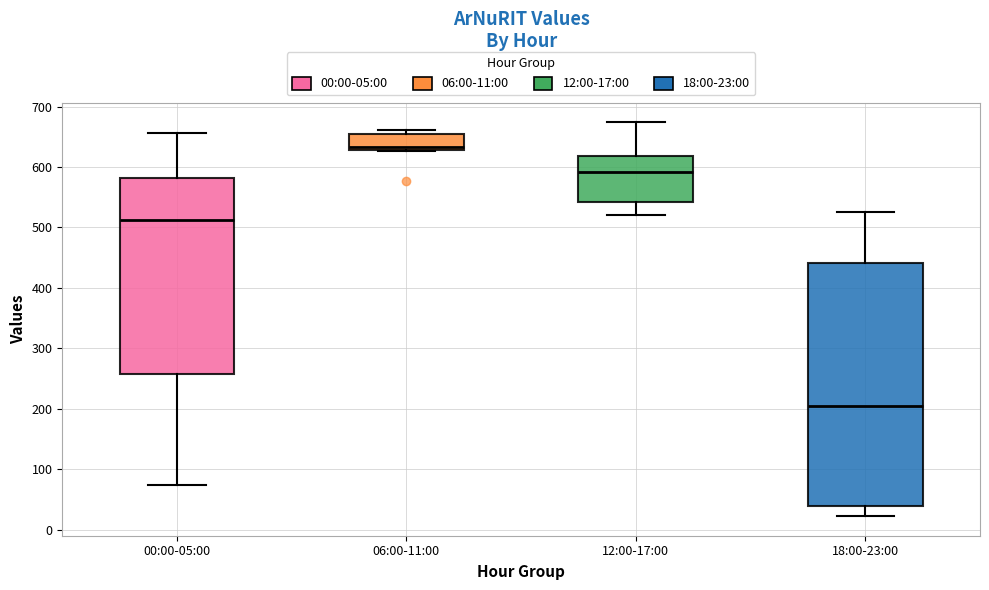

Reading left to right, transcribe this box plot: for each box, give where its median line is, the range the box spans, and where its two whiskers end, as read against the y-axis. The values are not printed on the chart, so give them approximately, as read against the axis.

00:00-05:00: median 510, box 260 to 580, whiskers 80 to 660
06:00-11:00: median 630 (just above the box's lower edge), box 630 to 650, whiskers 630 to 660
12:00-17:00: median 590, box 540 to 620, whiskers 520 to 670
18:00-23:00: median 200, box 40 to 440, whiskers 20 to 530